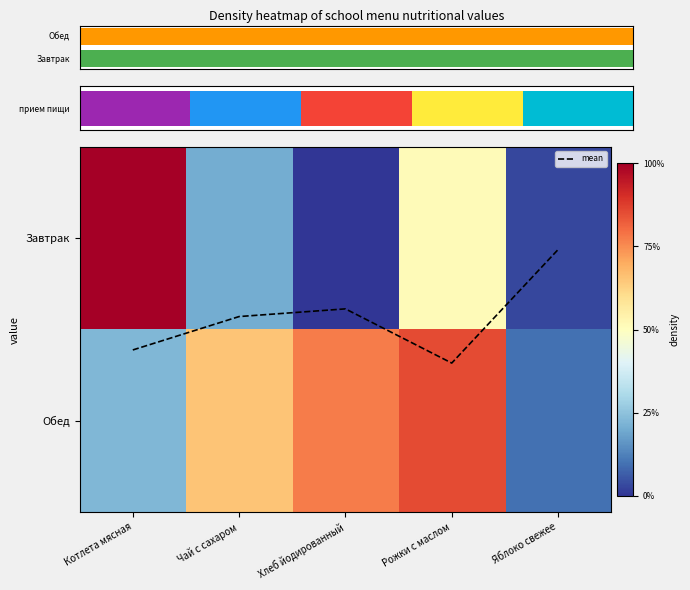

Which series changed the most between Котлета мясная and Хлеб йодированный?

Завтрак